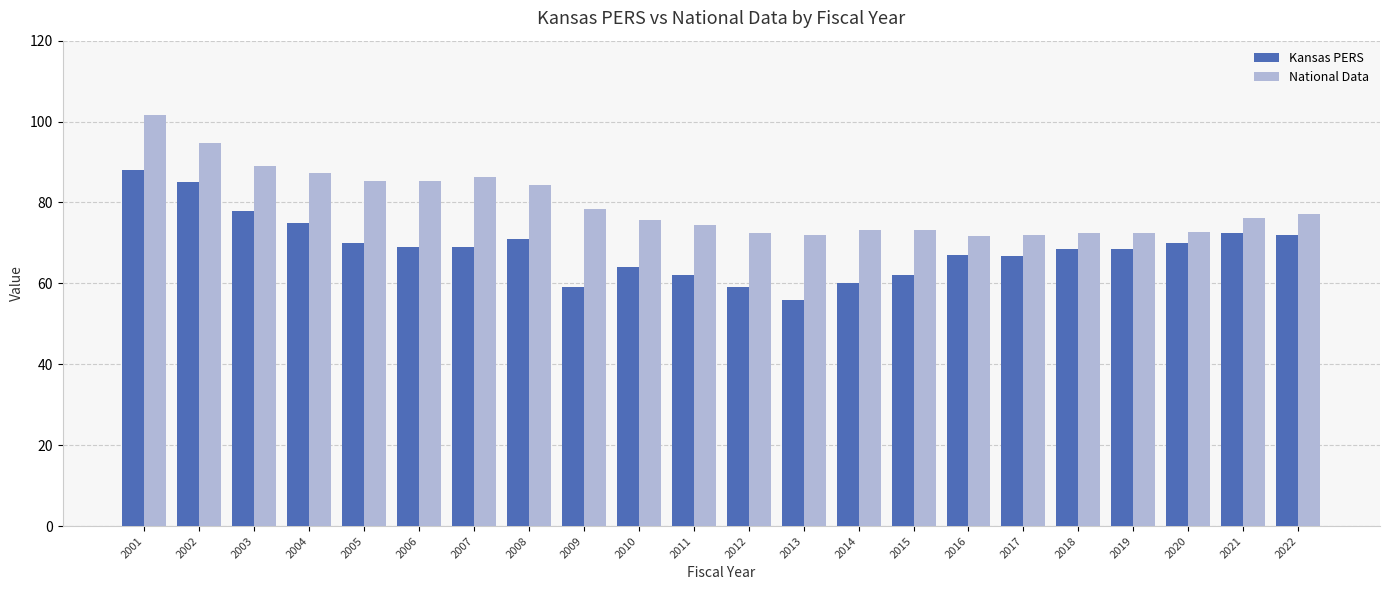

What is the value of the Kansas PERS bar at the 9th from the left?

59.0